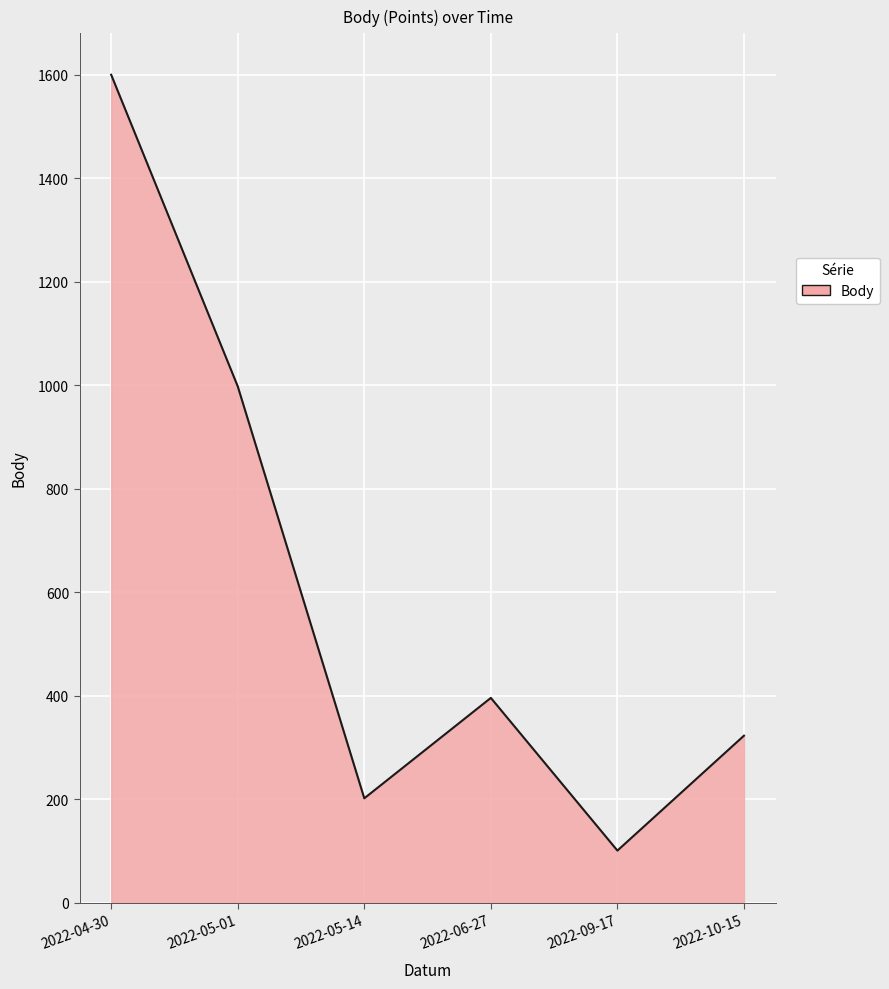

How many distinct data groups are displayed?

1